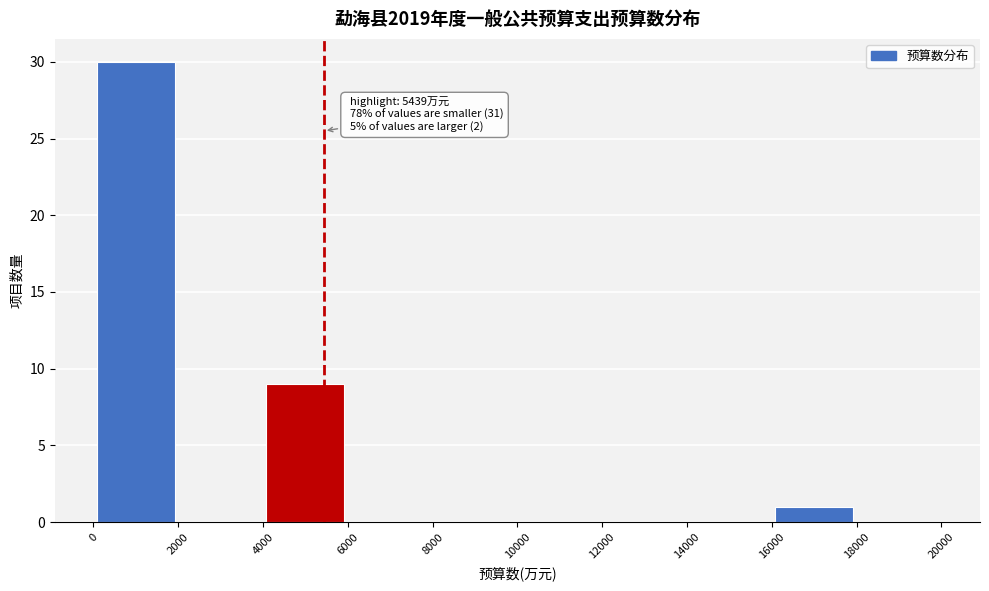

Which range on the x-axis has the tallest bar?

0 to 2000